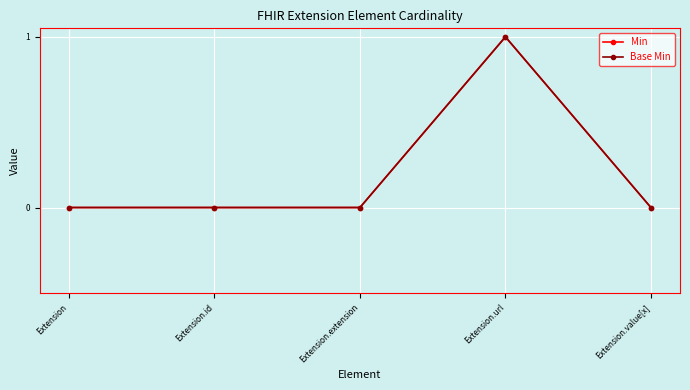

How many lines are shown in the chart?

2